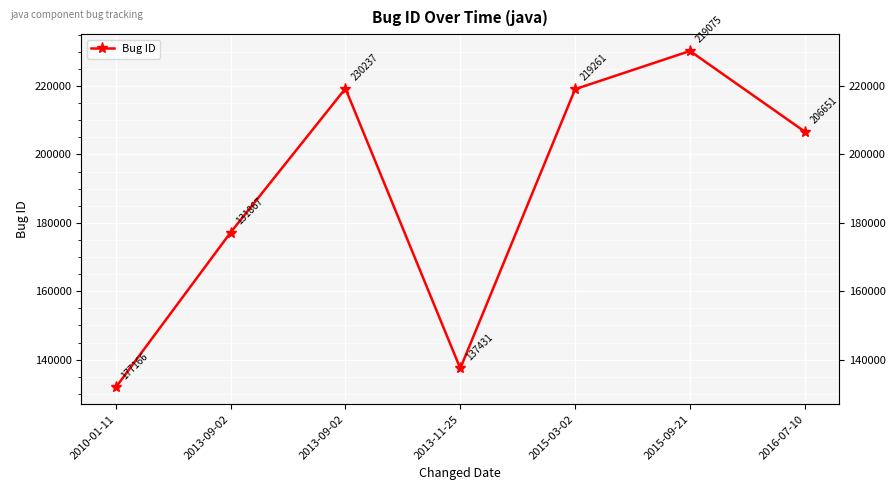

Is it true that the value at 2016-07-10 is 206651?

True